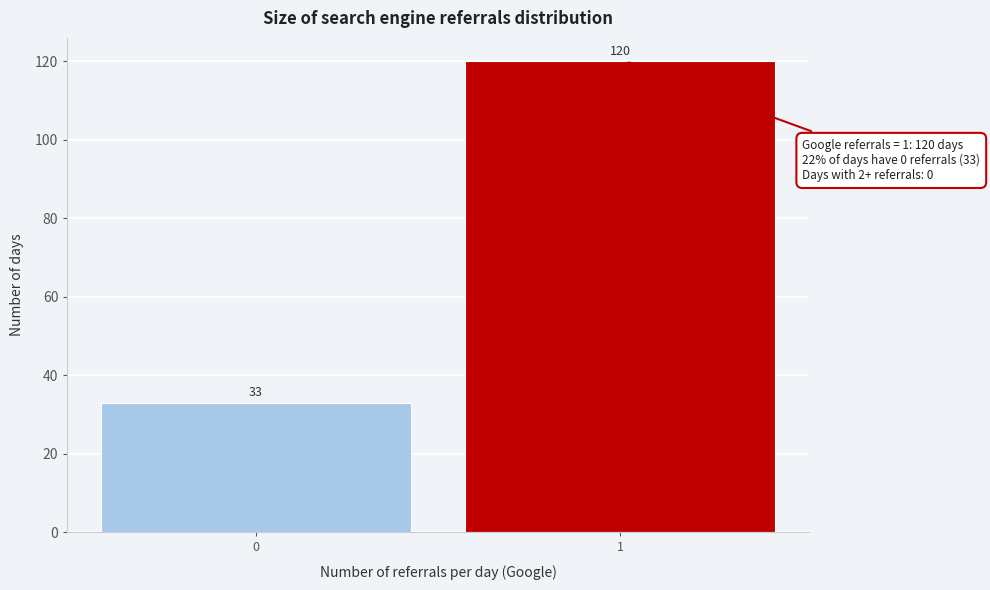

Reading left to right, transcribe all the data shown in this chart.

0=33	1=120